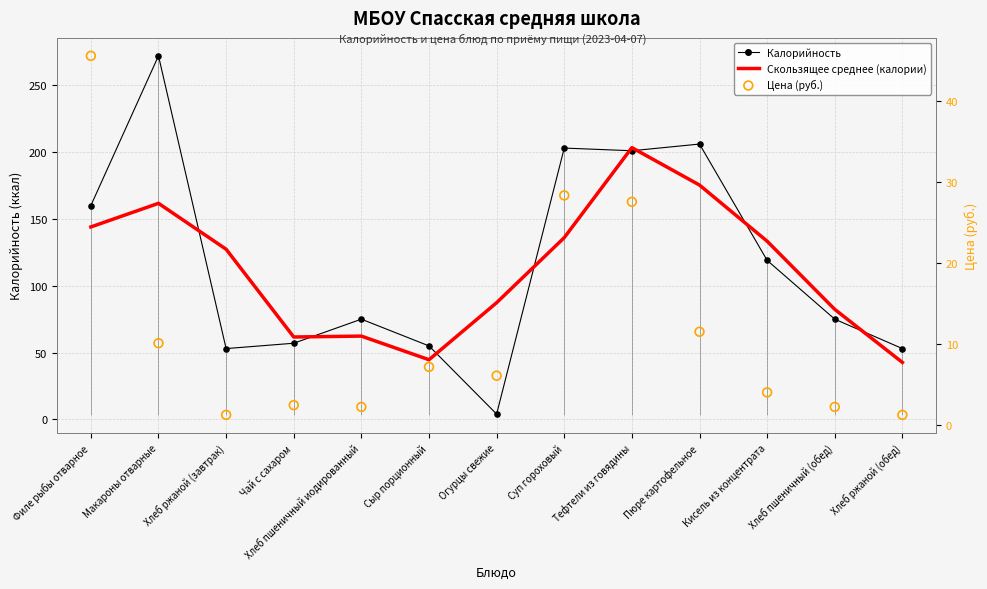

At which category is the sum across all series the highest?

Макароны отварные